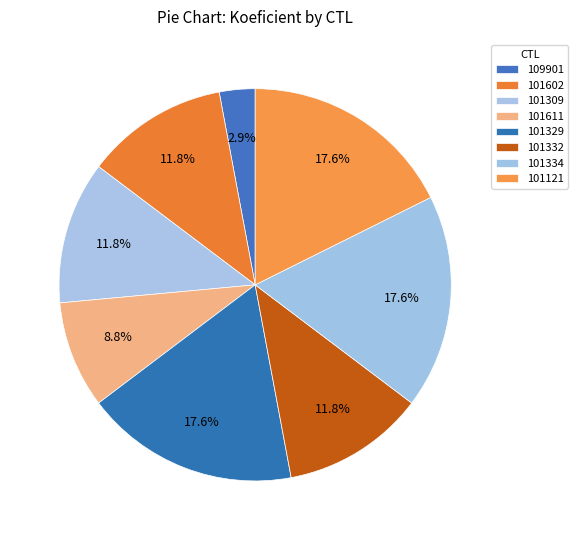

To the nearest percent, what percentage of the pie is 101329?

18%